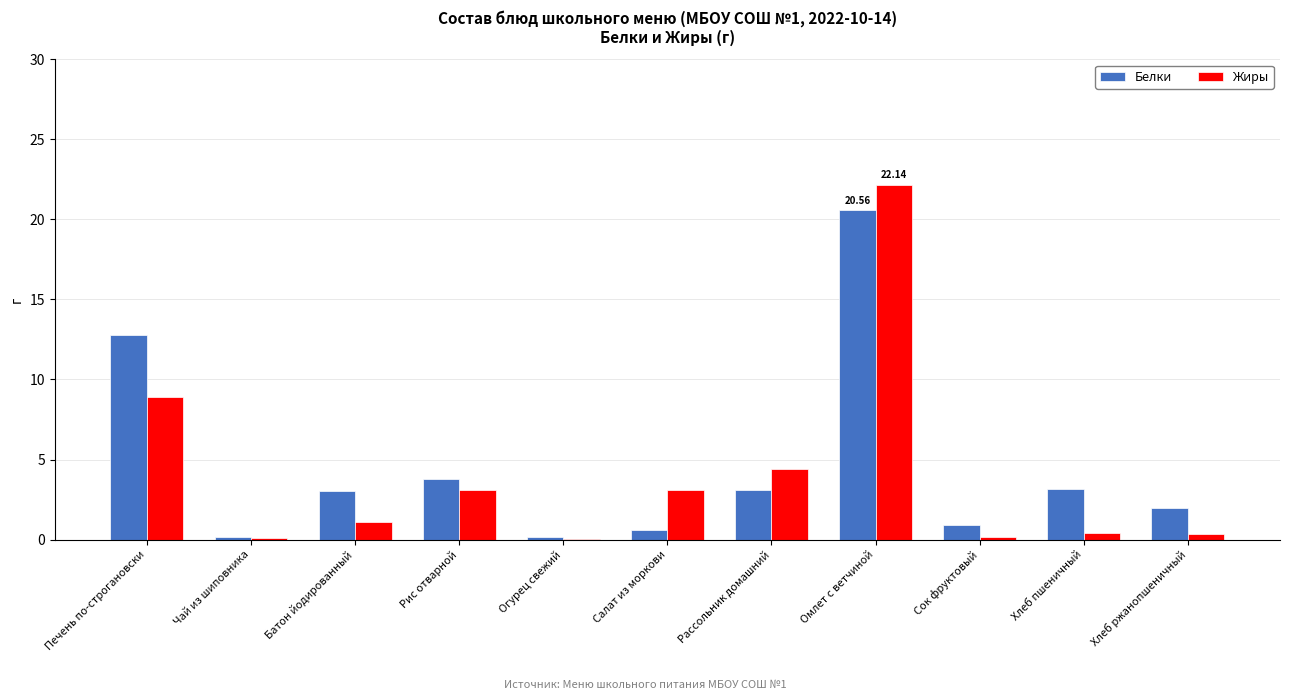

At which category does the chart reach its peak across all series?

Омлет с ветчиной